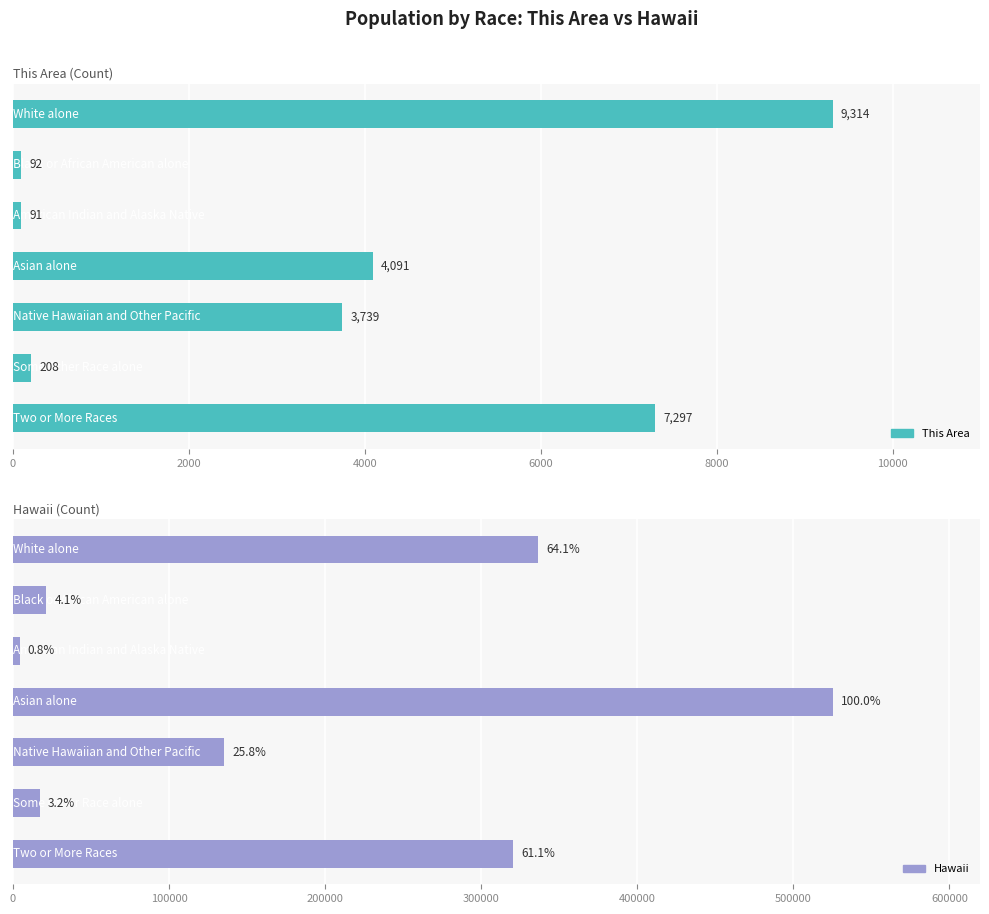

What are all the series names shown in the legend?

This Area, Hawaii